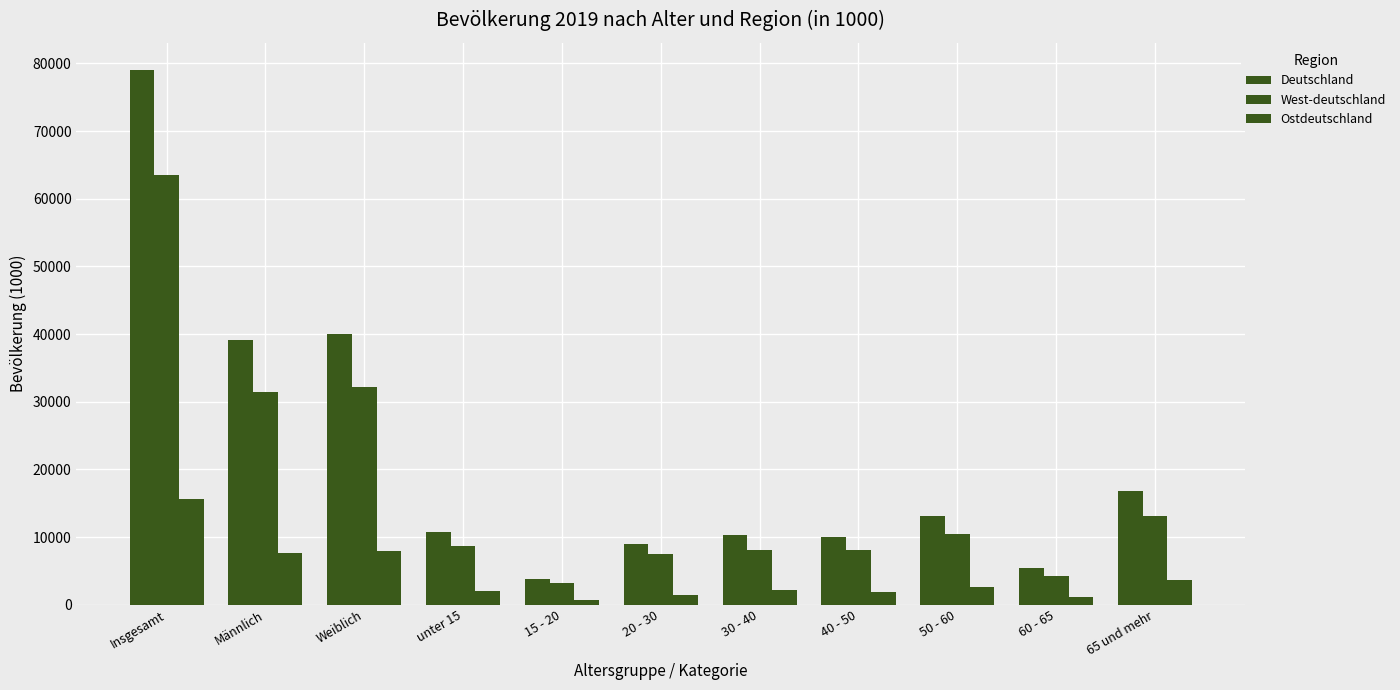

How many categories are shown in the chart?

11